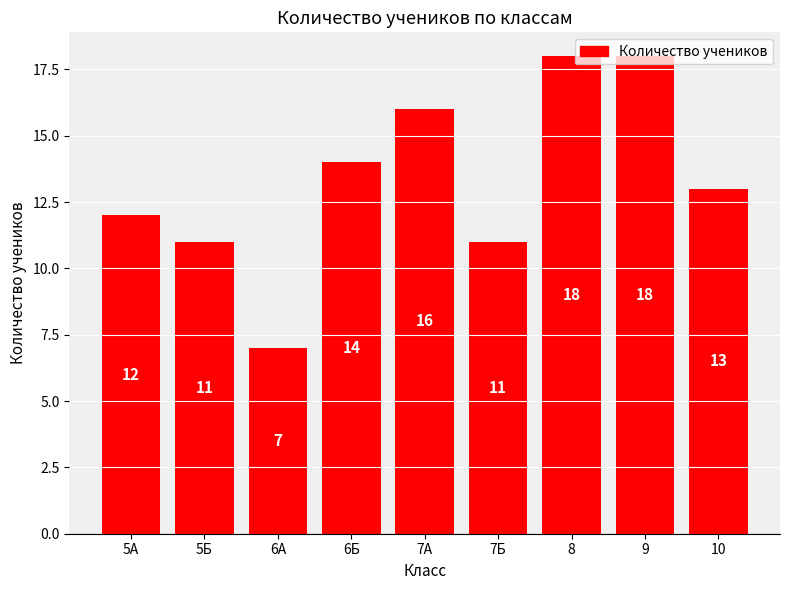

Reading left to right, extract all data points from this chart.

5А=12	5Б=11	6А=7	6Б=14	7А=16	7Б=11	8=18	9=18	10=13